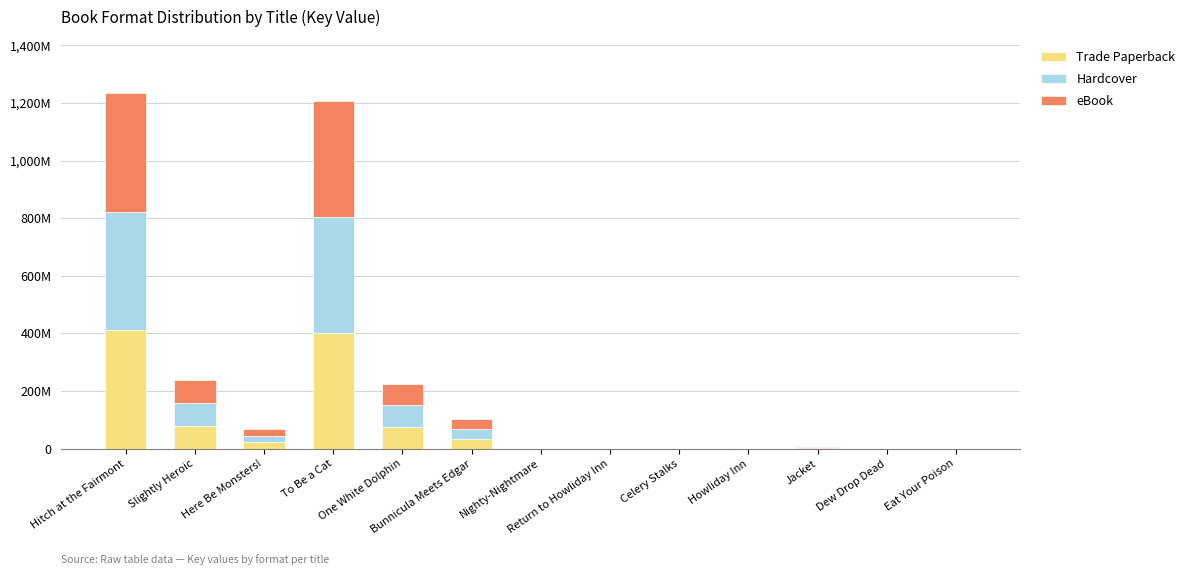

What are all the series names shown in the legend?

Trade Paperback, Hardcover, eBook